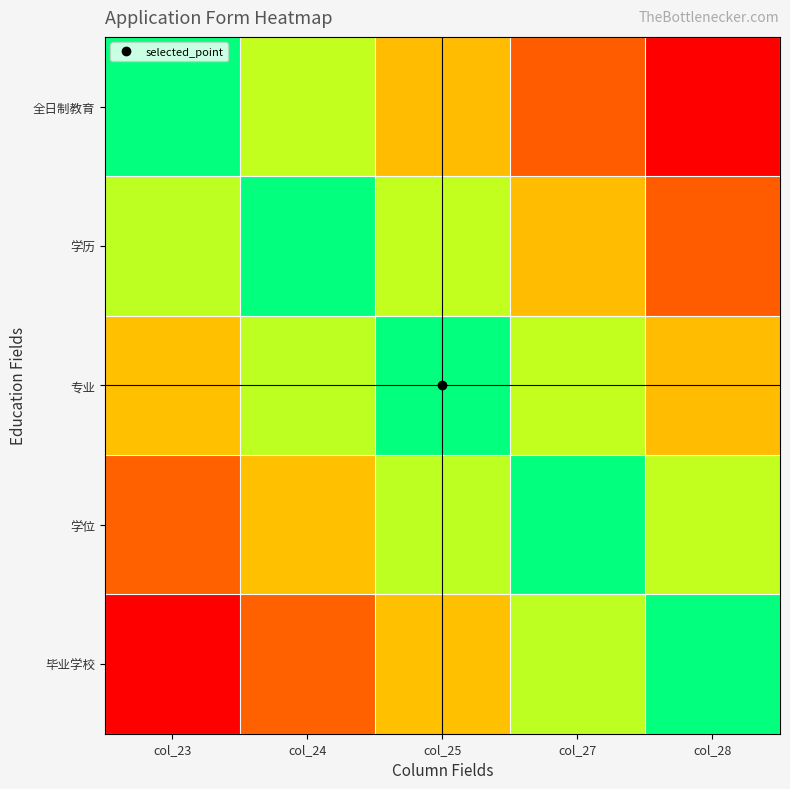

Which series has the largest total across all categories?

全日制教育